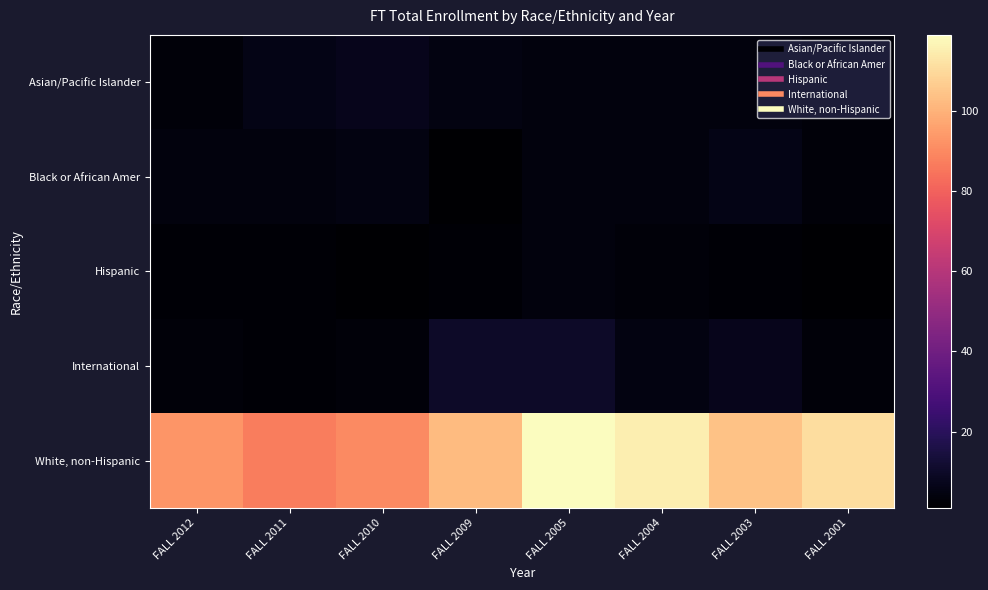

Count the number of categories in the chart.

8